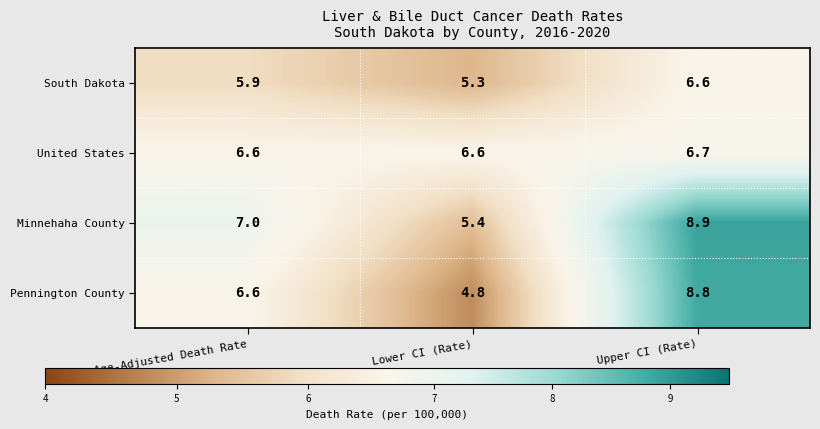

How many United States values are between 6 and 7?

3